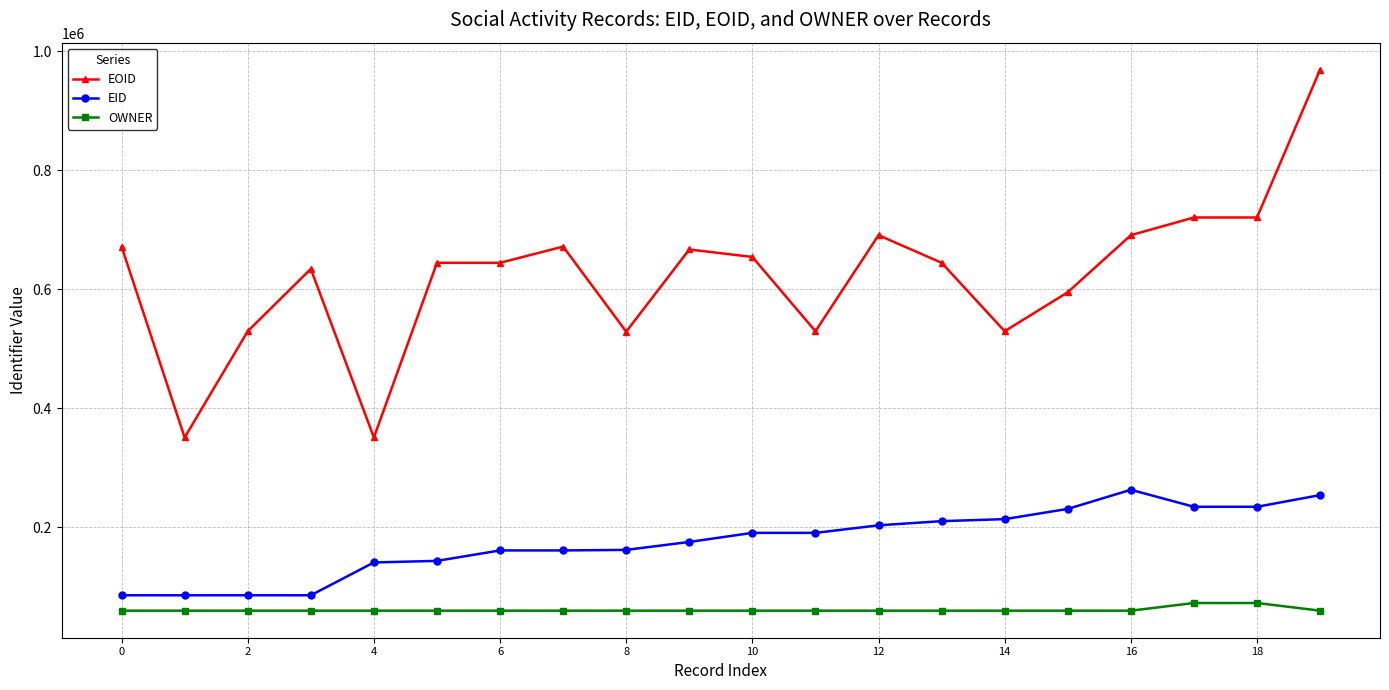

Is this an area chart (filled region under the line)?

No